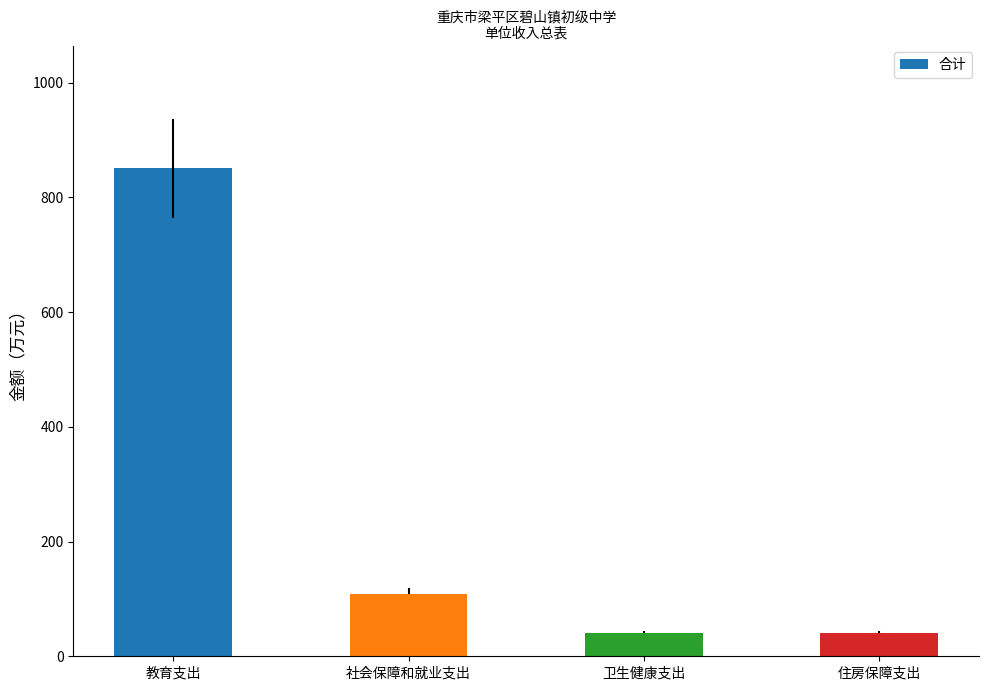

What is the label of the 1st bar from the left?

教育支出